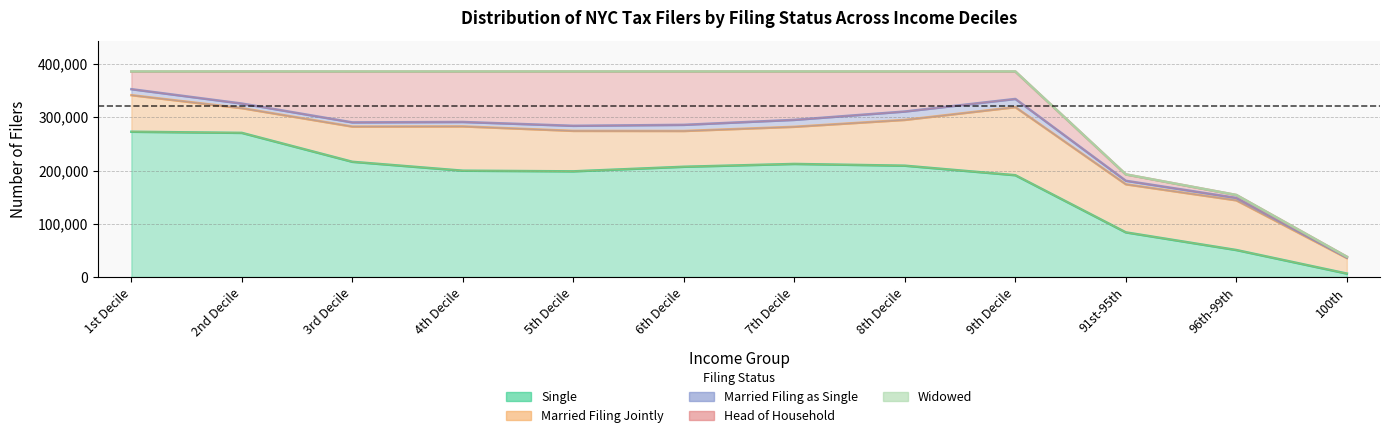

Where does the Single series first go above 206938?

1st Decile